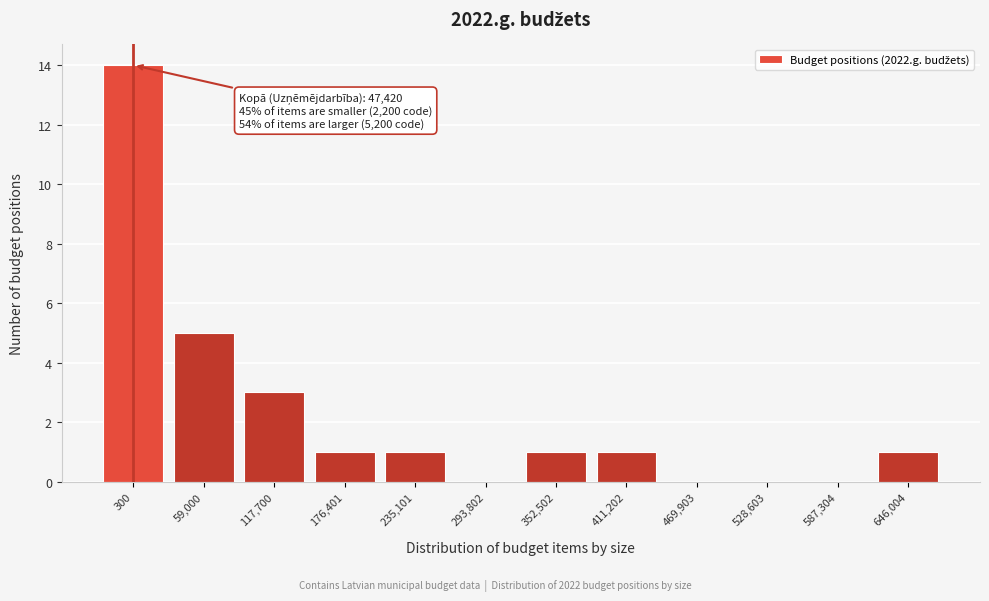

Reading left to right, list all the values displayed in this chart.

300=14	59,000=5	117,700=3	176,401=1	235,101=1	293,802=0	352,502=1	411,202=1	469,903=0	528,603=0	587,304=0	646,004=1